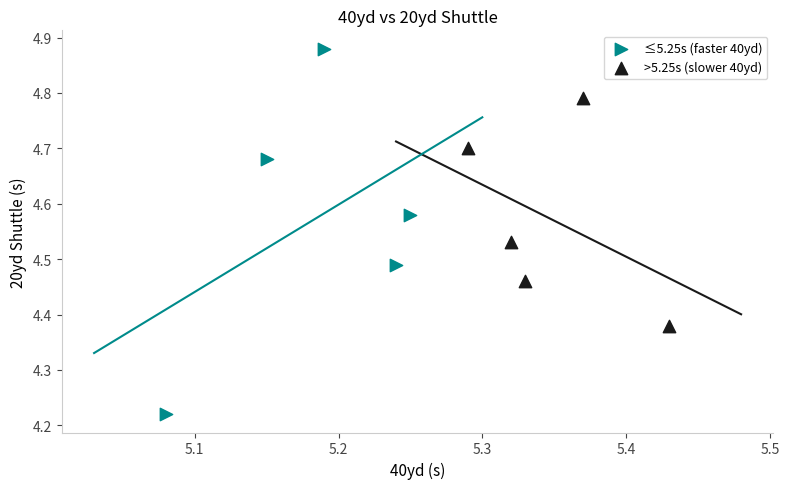

Which series contains the highest Y value?

≤5.25s (faster 40yd)